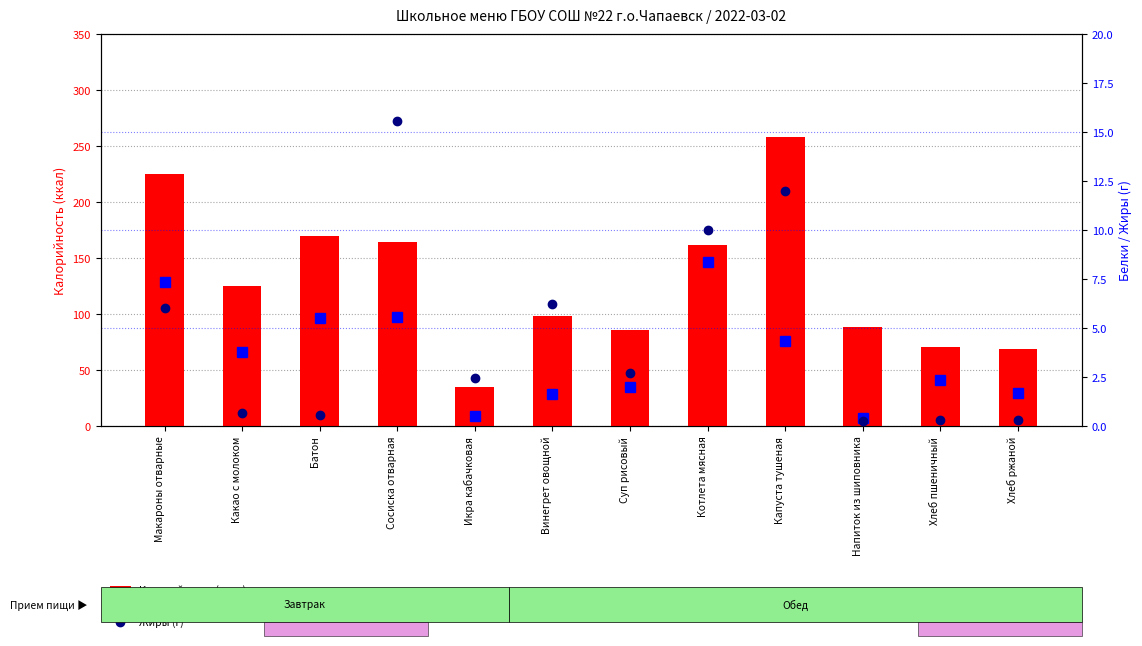

What is the total value across all series at Какао с молоком?

129.6